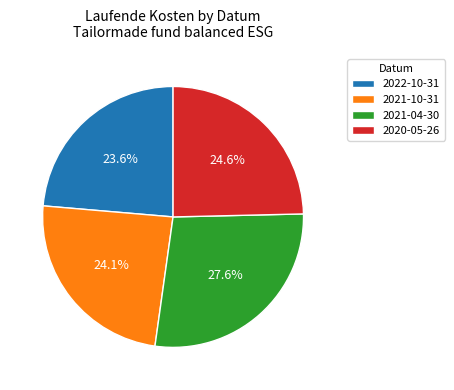

Is the sum of 2022-10-31 and 2020-05-26 greater than half?

No